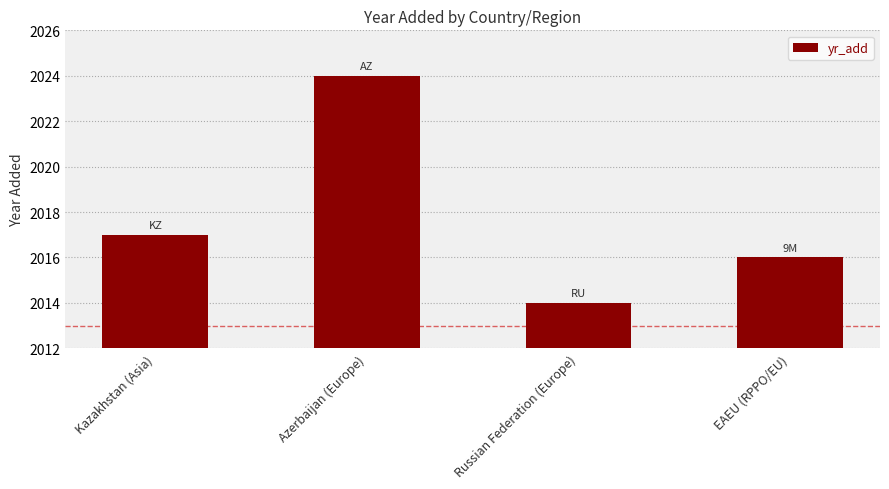

The value at Azerbaijan (Europe) is 2024. True or false?

True